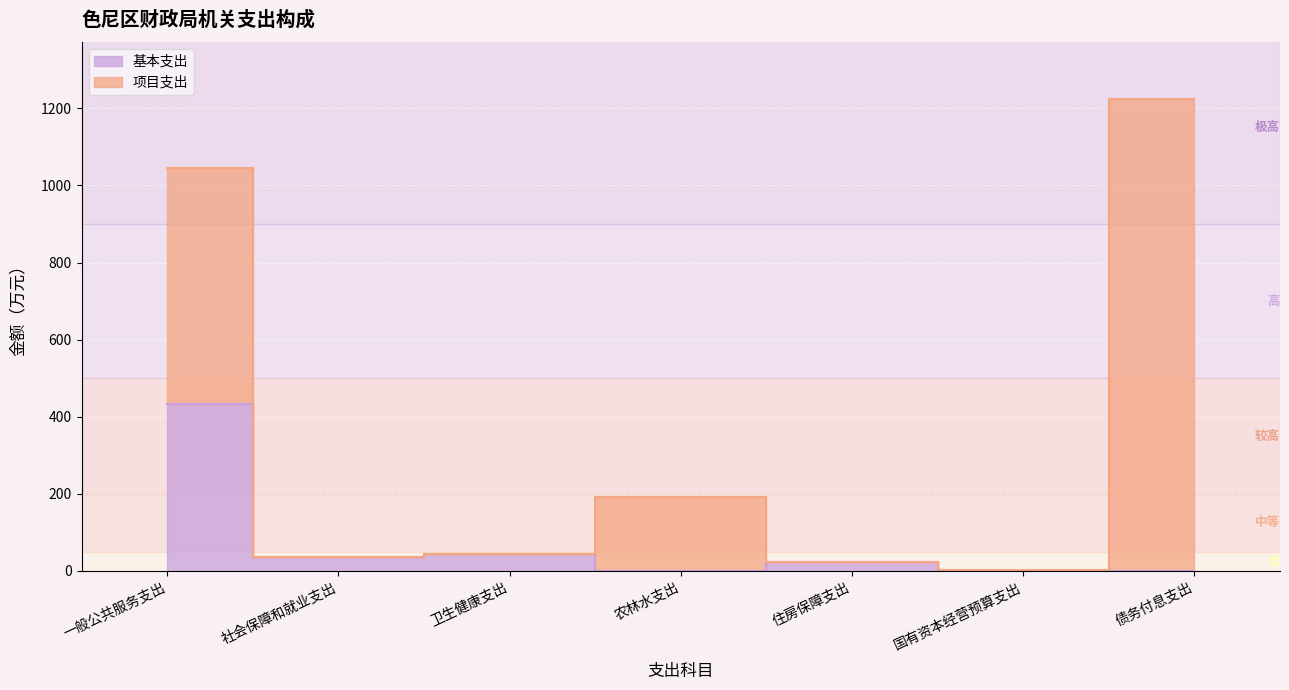

Is it true that the value at 国有资本经营预算支出 is -149.1?

False